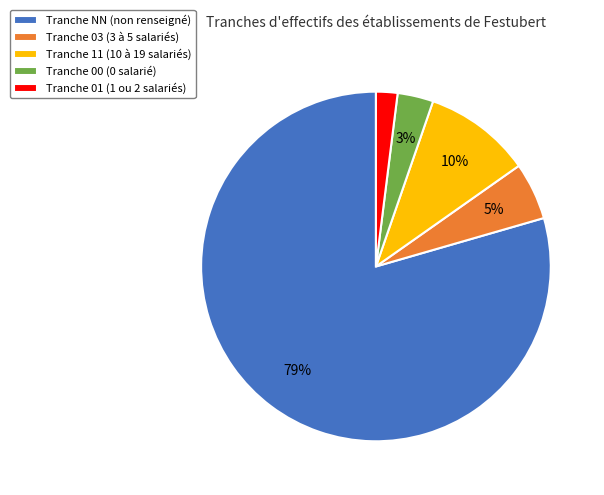

The Tranche 01 (1 ou 2 salariés) slice represents 15% of the pie. True or false?

False